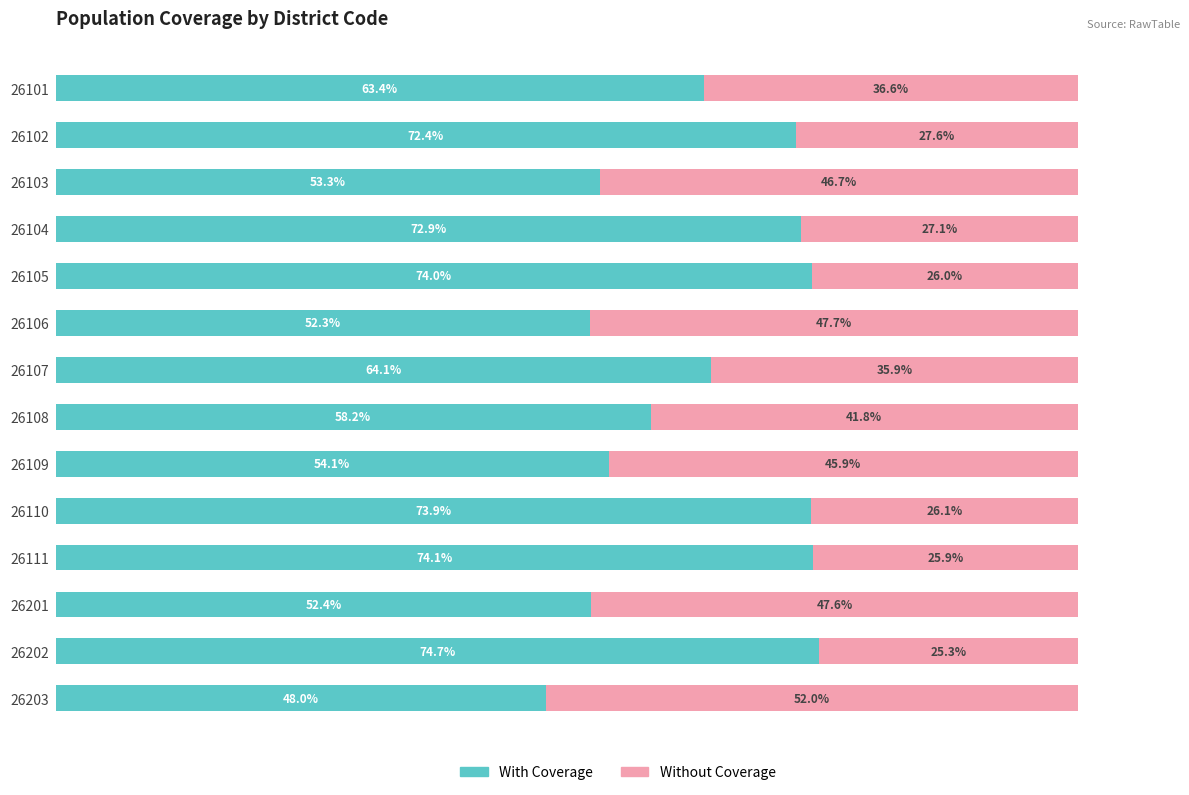

What is the value of the With Coverage bar at the 11th from the left?

74.1